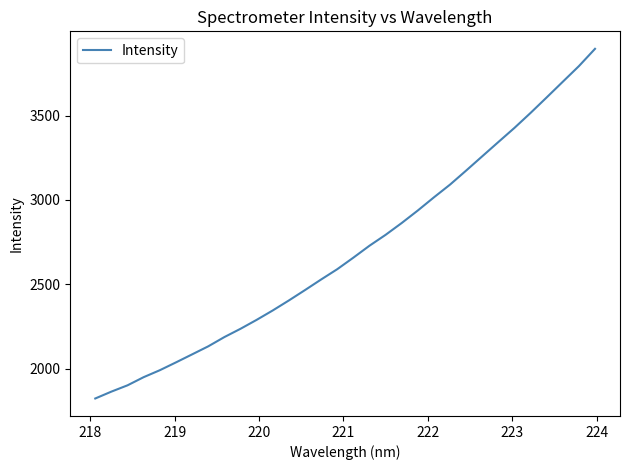

What is the difference between the maximum and minimum values?

2071.4